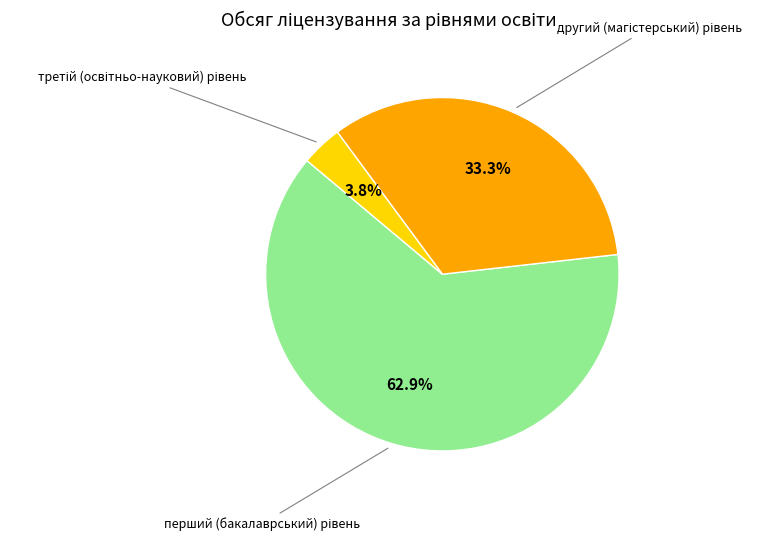

Does any single category account for the majority?

Yes